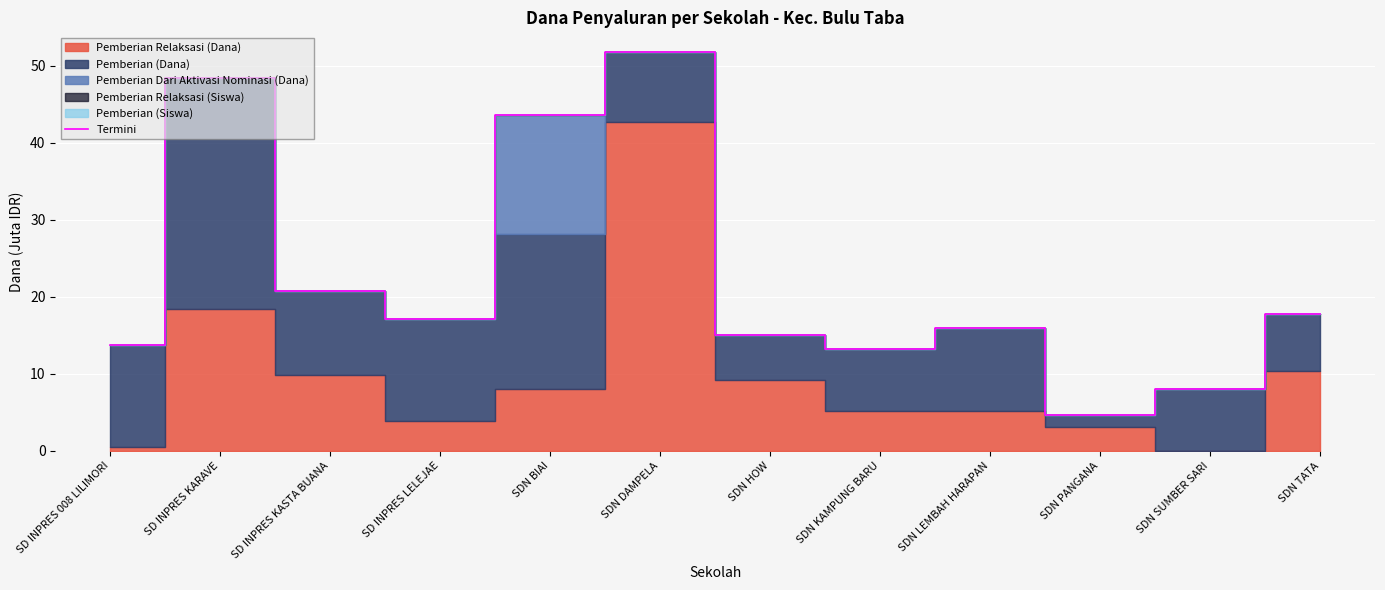

Reading left to right, extract all data points from this chart.

13.7	48.4	20.7	17.1	43.7	51.8	15.1	13.3	16.0	4.7	8.1	17.8